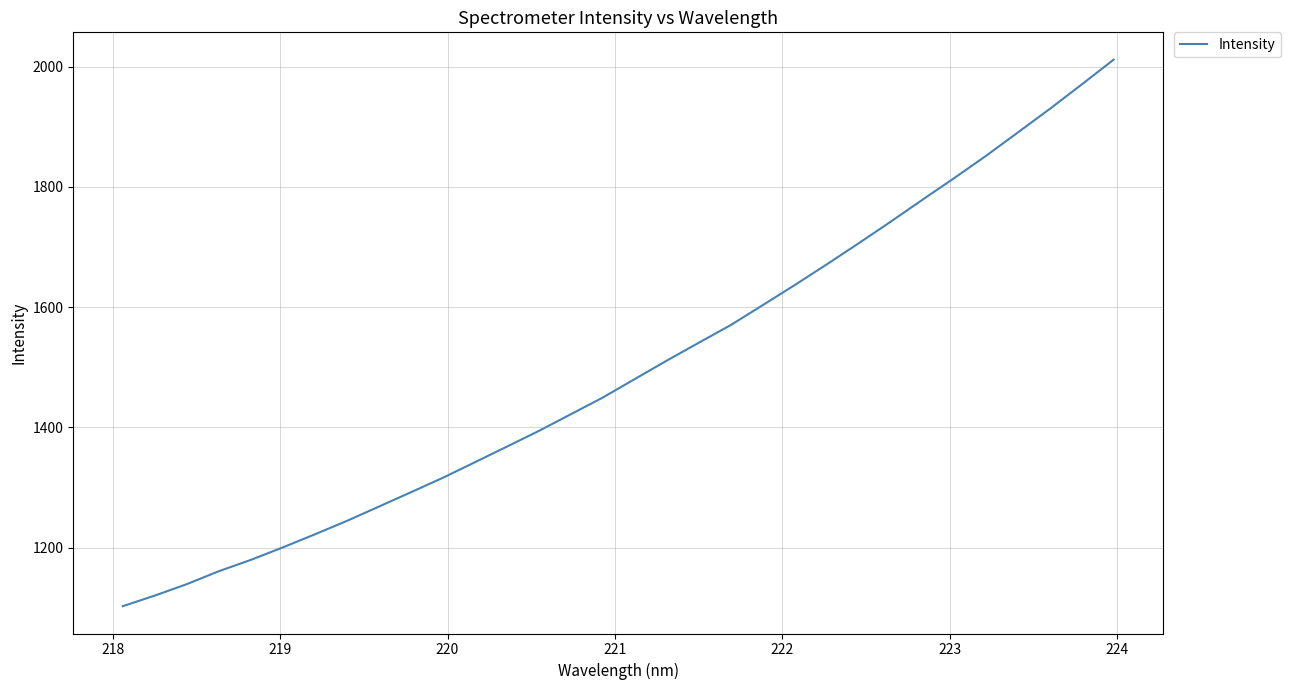

What is the minimum value shown in the chart?

1102.7